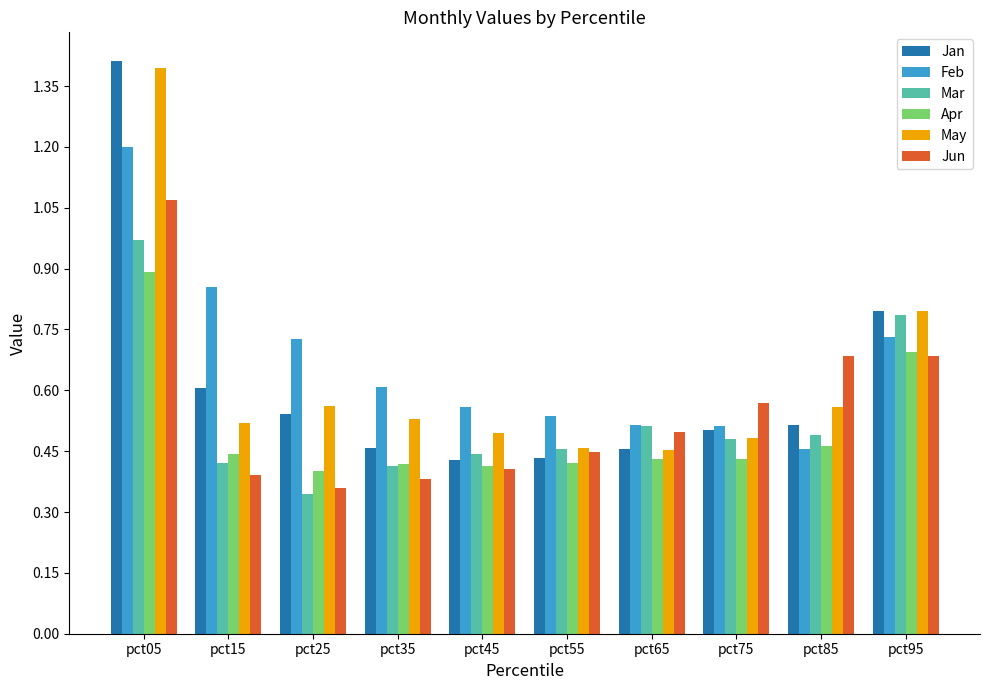

List the series in order of their peak value, lowest first.

Apr, Mar, Jun, Feb, May, Jan